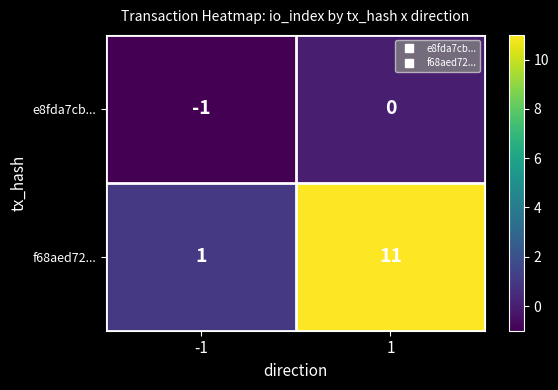

The value of e8fda7cb... at -1 is -1. True or false?

True